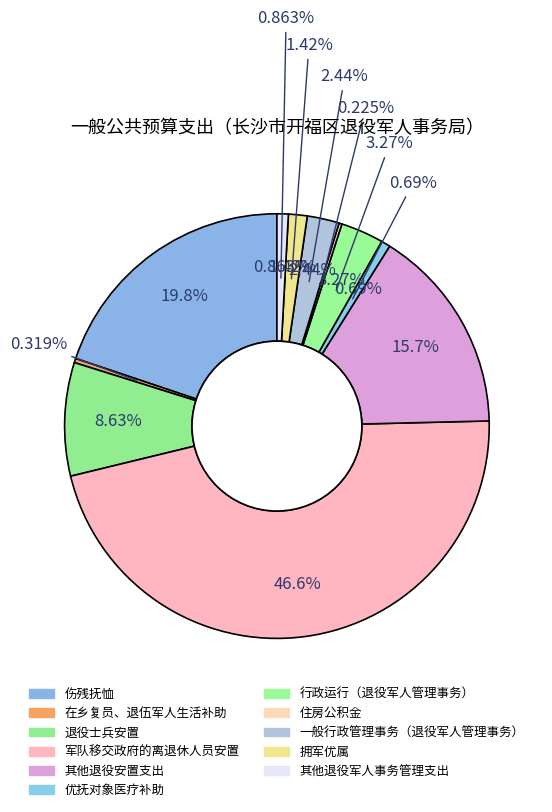

What is the change in value from 退役士兵安置 to 行政运行（退役军人管理事务）?

-621.3